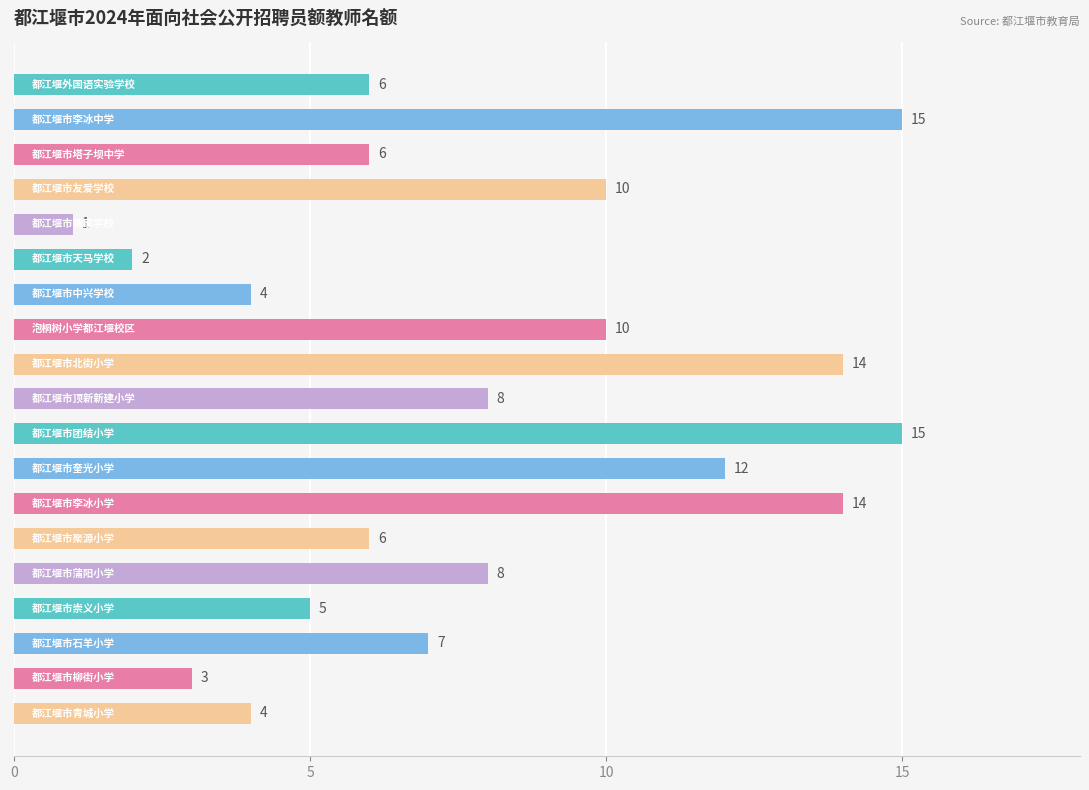

What is the value of the 1st bar from the top?

6